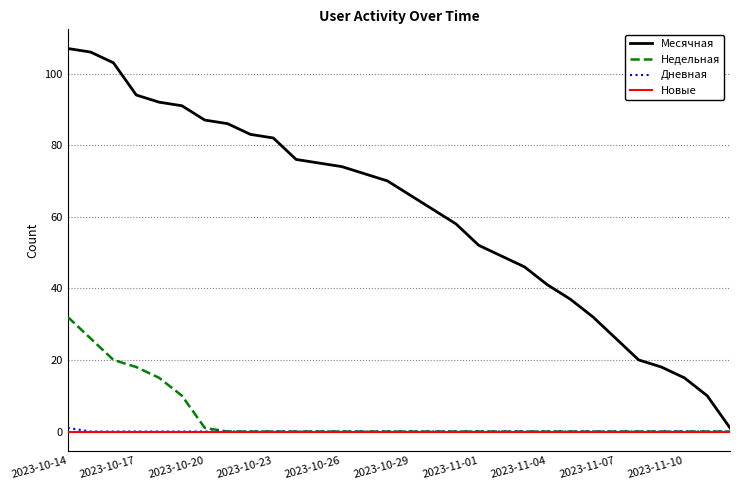

Which series has the largest total across all categories?

Месячная